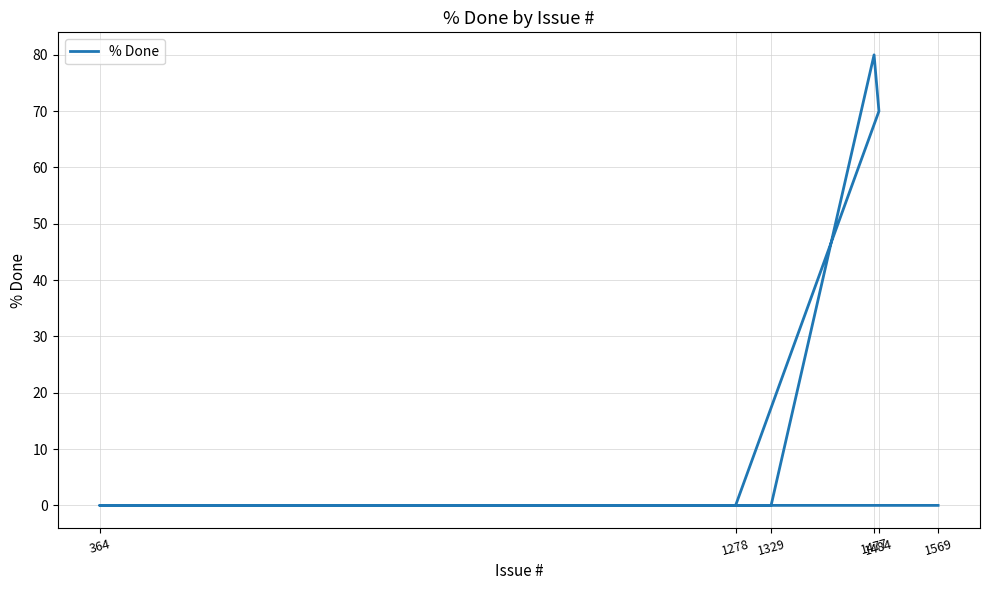

How many lines are shown in the chart?

1